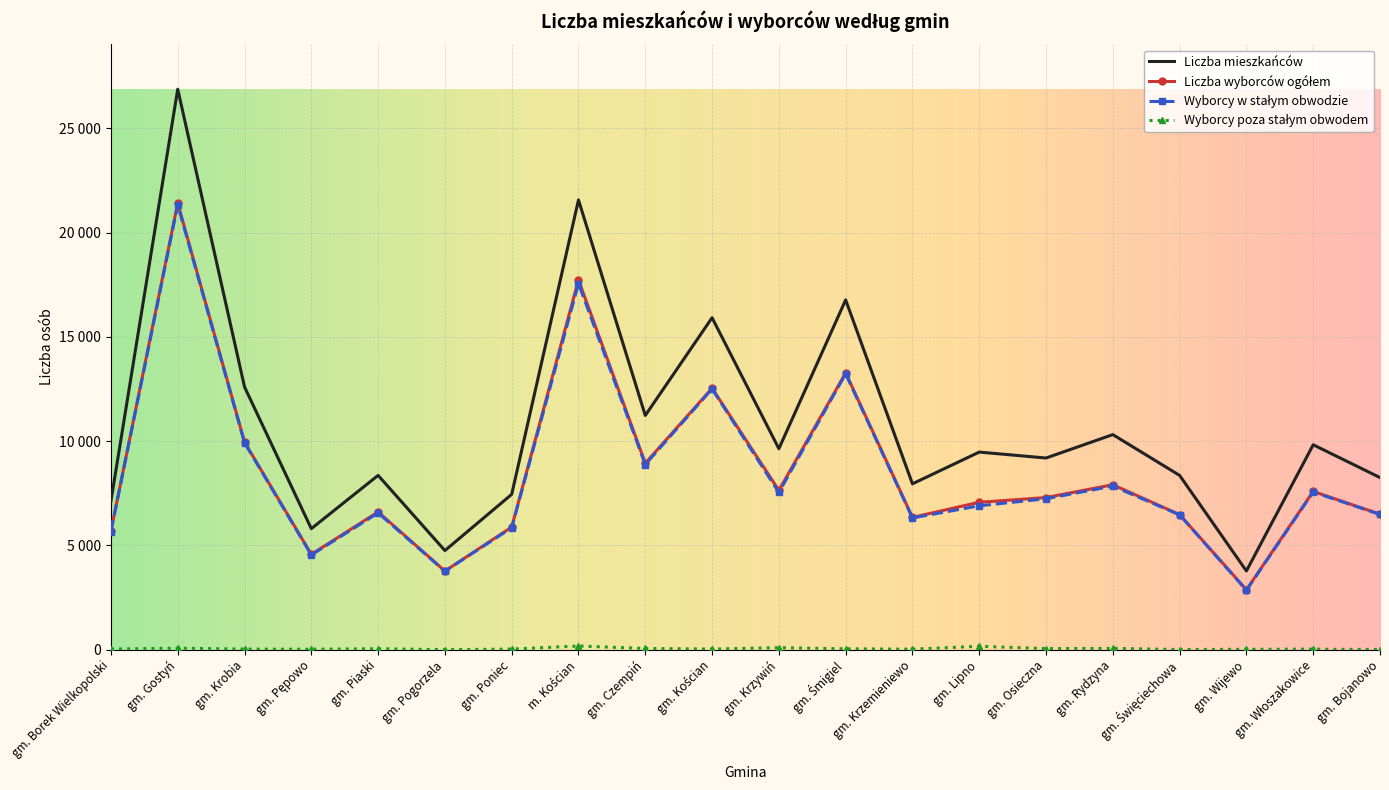

The value of Wyborcy w stałym obwodzie at gm. Bojanowo is 8783. True or false?

False